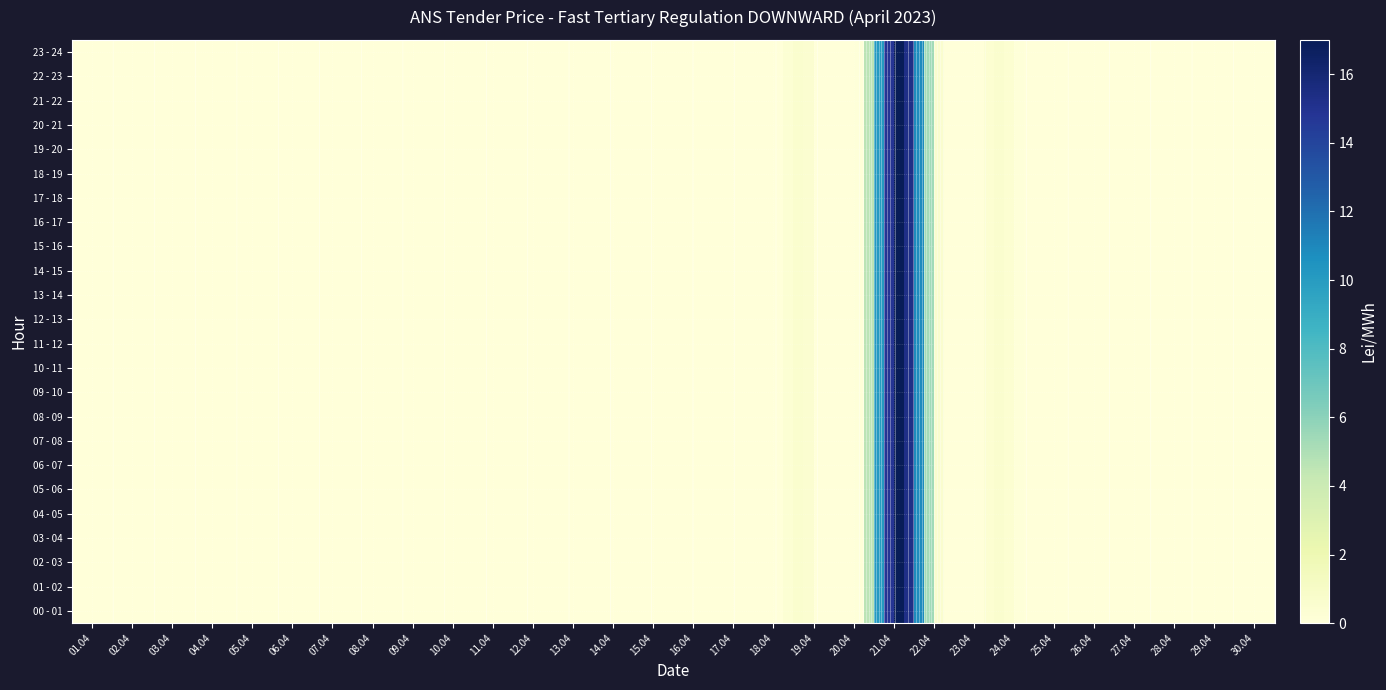

Which series has the largest range (max minus min)?

00 - 01